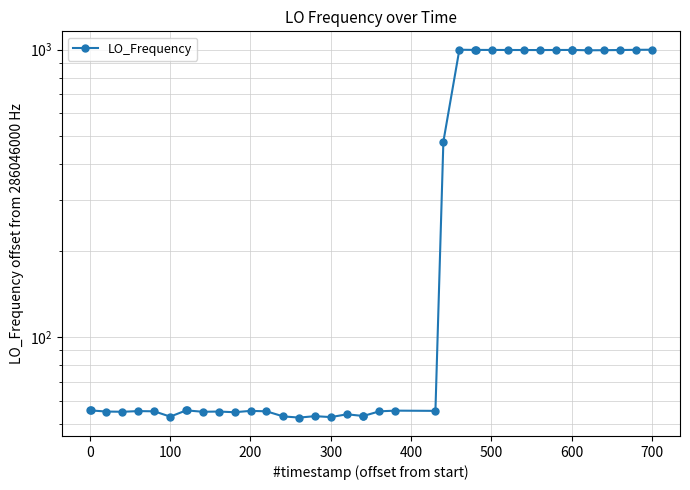

Reading left to right, extract all data points from this chart.

55.6	55.6	55.1	55.0	55.3	55.2	52.9	55.6	55.6	55.0	55.1	54.8	55.4	55.2	53.0	52.5	53.1	52.7	53.9	53.2	53.2	55.2	55.5	55.4	478.6	999.4	997.8	997.8	997.7	997.3	997.0	996.8	997.3	997.6	997.6	994.9	995.6	997.0	998.7	999.4